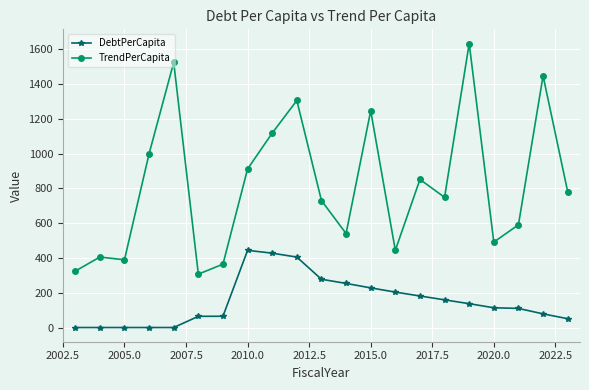

What is the sum of all TrendPerCapita values?

17160.6